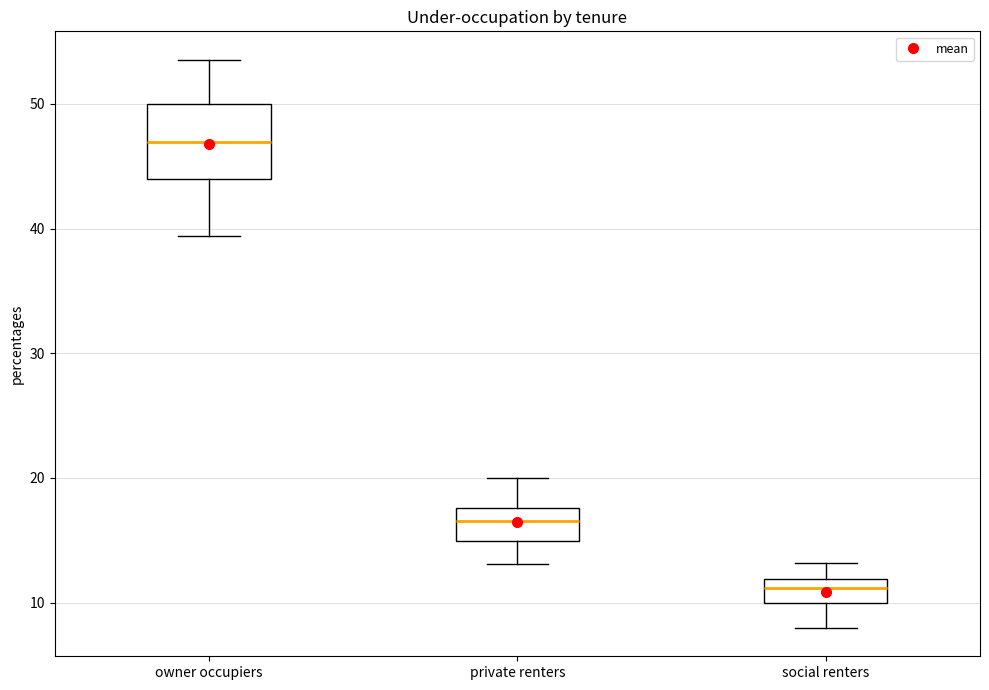

Reading left to right, transcribe this box plot: for each box, give where its median line is, the range the box spans, and where its two whiskers end, as read against the y-axis. The values are not printed on the chart, so give them approximately, as read against the axis.

owner occupiers: median 47, box 44 to 50, whiskers 39 to 54
private renters: median 17, box 15 to 18, whiskers 13 to 20
social renters: median 11, box 10 to 12, whiskers 8 to 13